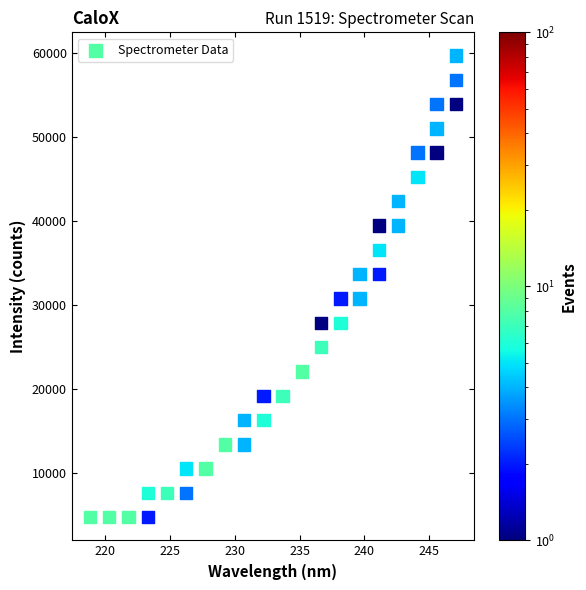

What is the range of Y values (max minus min)?

54973.2